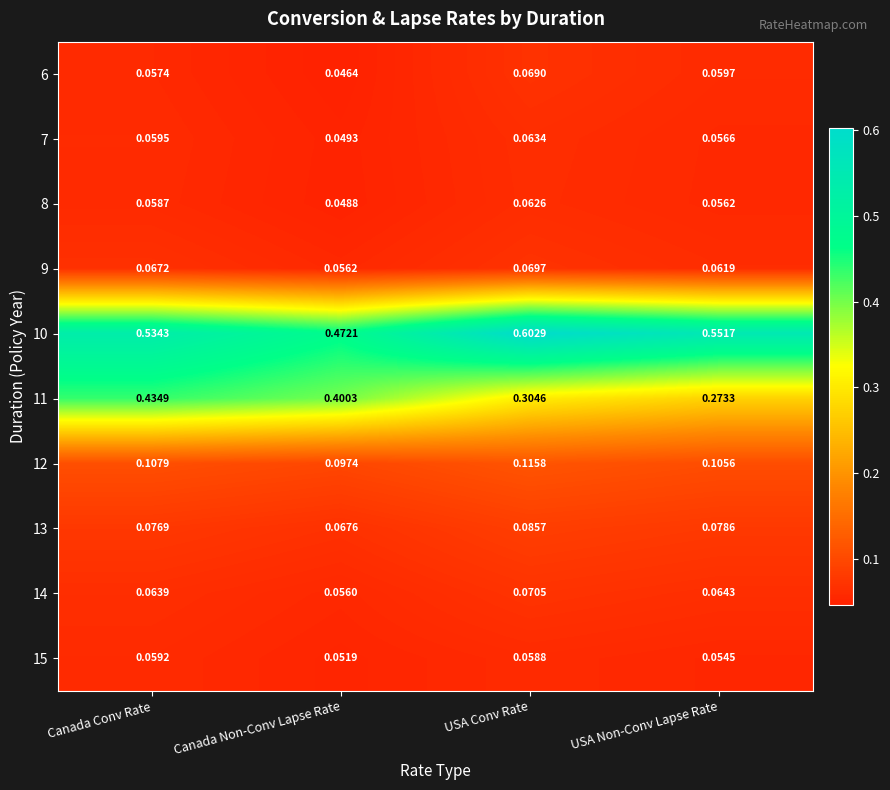

Which category has the highest value across all series?

USA Conv Rate